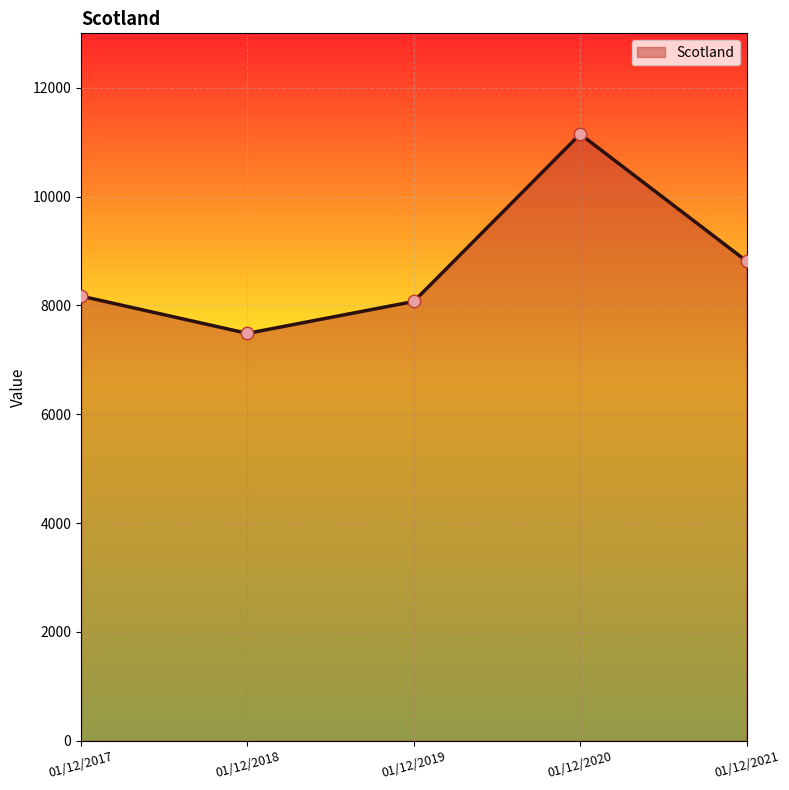

Which has a higher value, 01/12/2017 or 01/12/2018?

01/12/2017